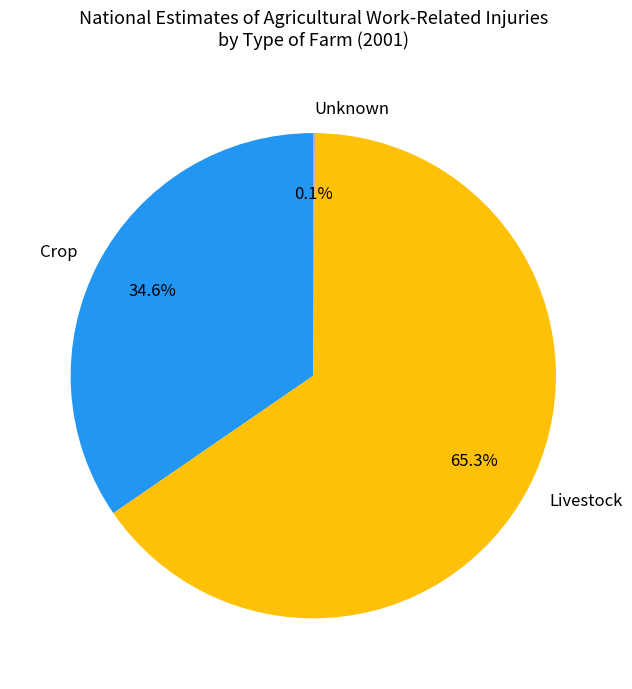

Which category accounts for the majority?

Livestock